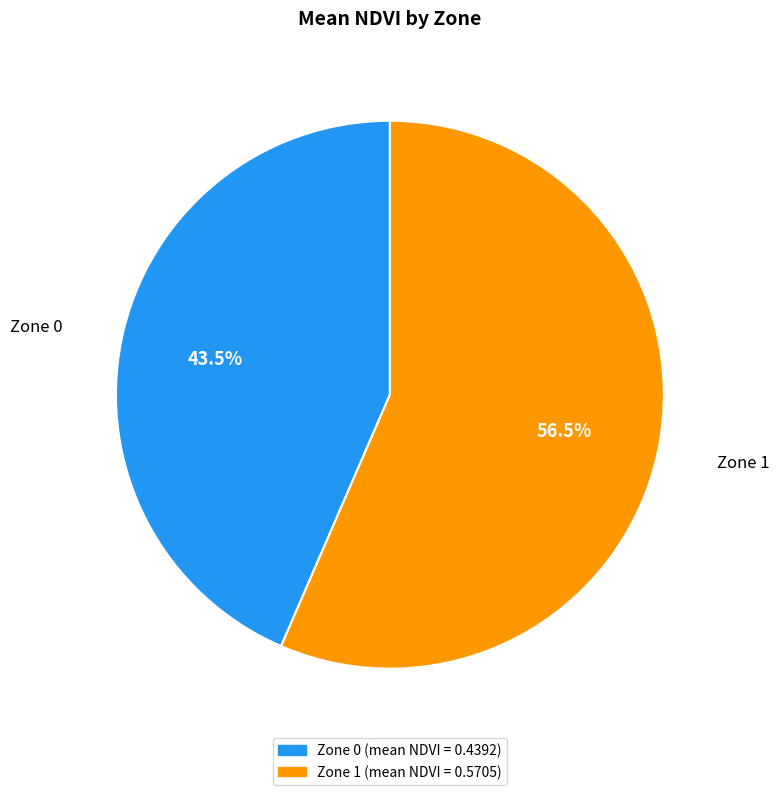

Rank the categories by value from lowest to highest.

Zone 0, Zone 1